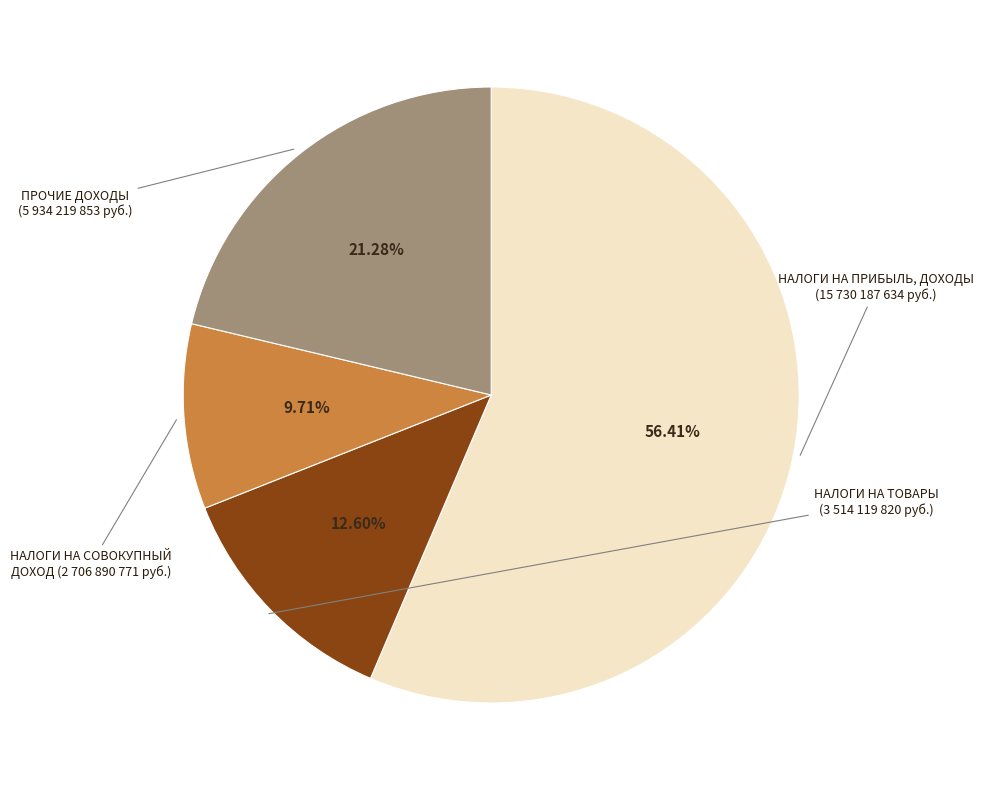

Is there a majority slice in this chart?

Yes